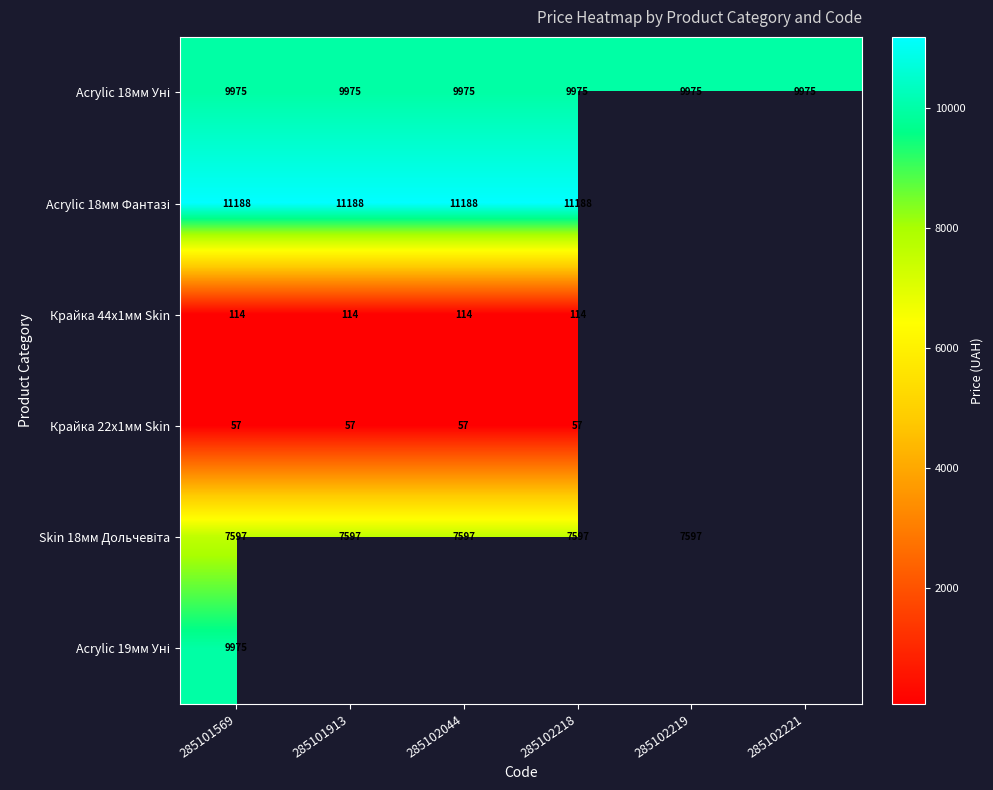

Is the value of Крайка 22x1мм Skin at 285102218 greater than the value of Крайка 44x1мм Skin at 285102044?

No